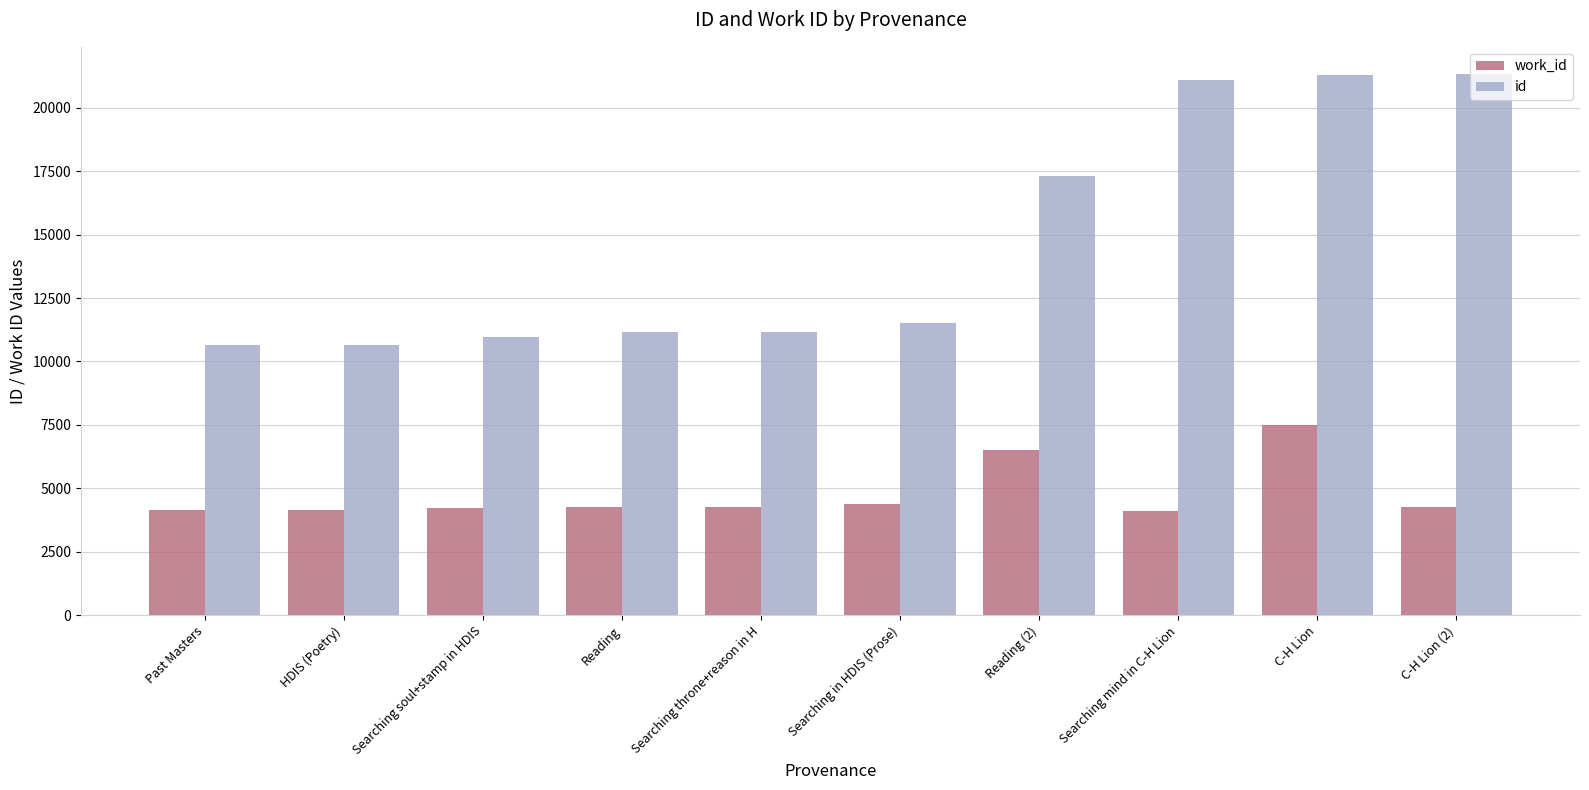

What position from the right is C-H Lion?

2